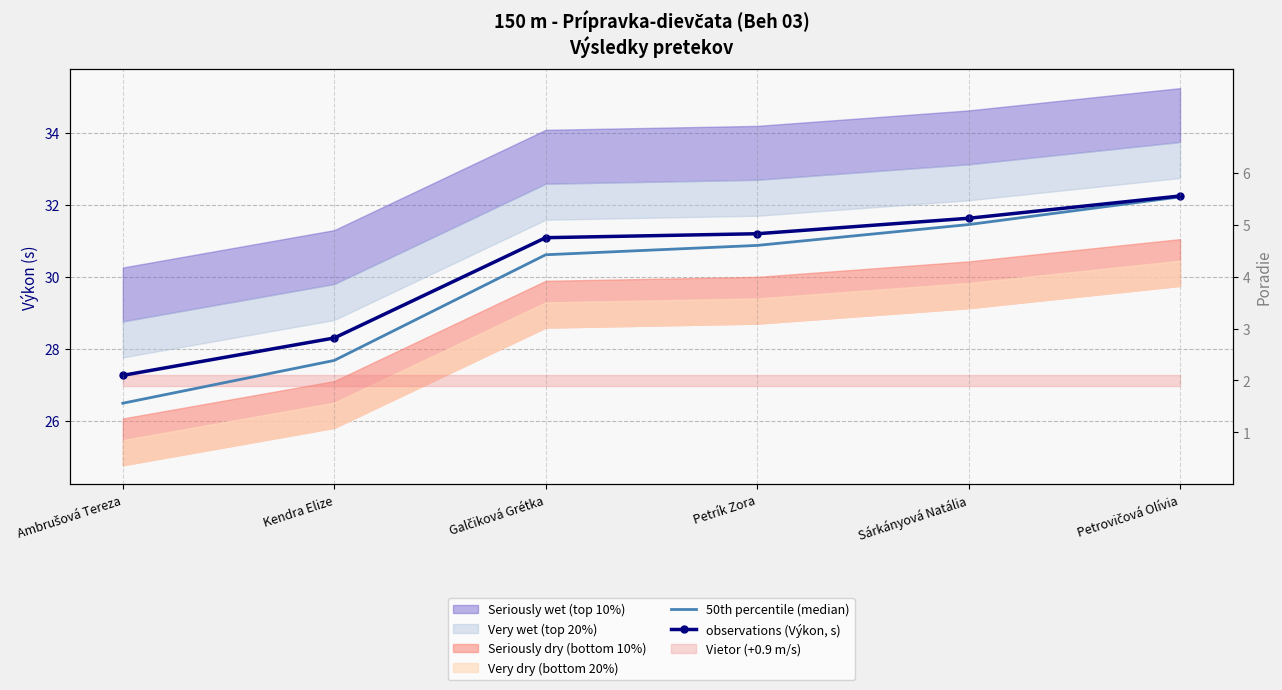

List the series in order of their overall mean, highest first.

observations (Výkon, s), 50th percentile (median)